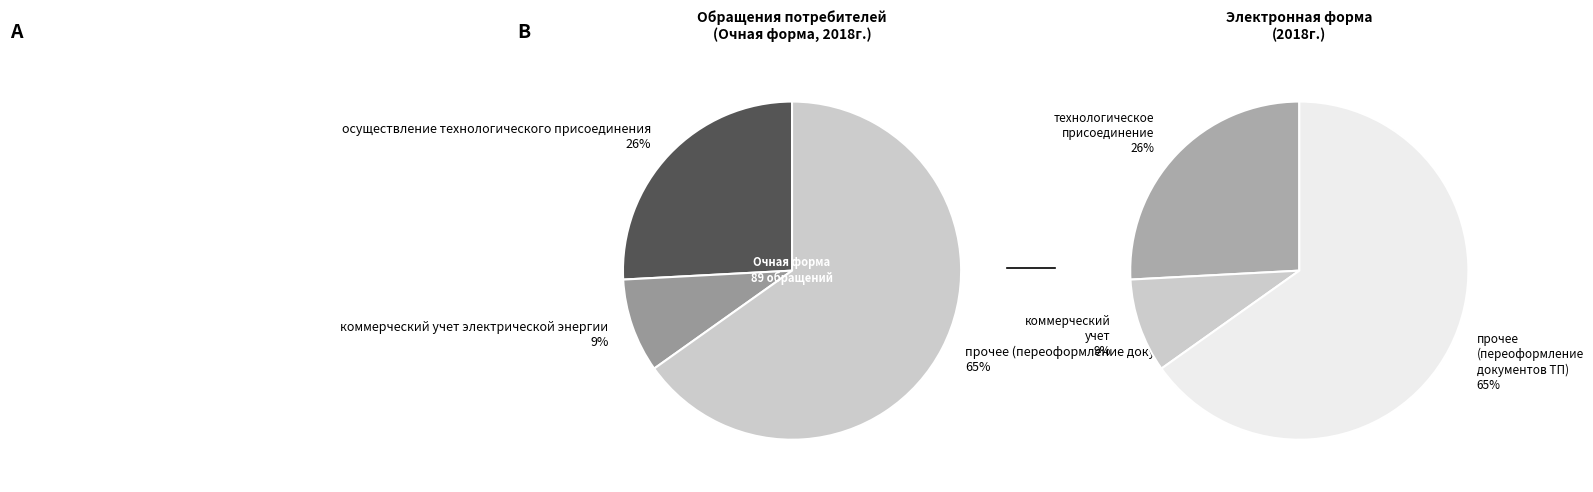

To the nearest percent, what is the difference between the largest and smallest slice percentages?

56%